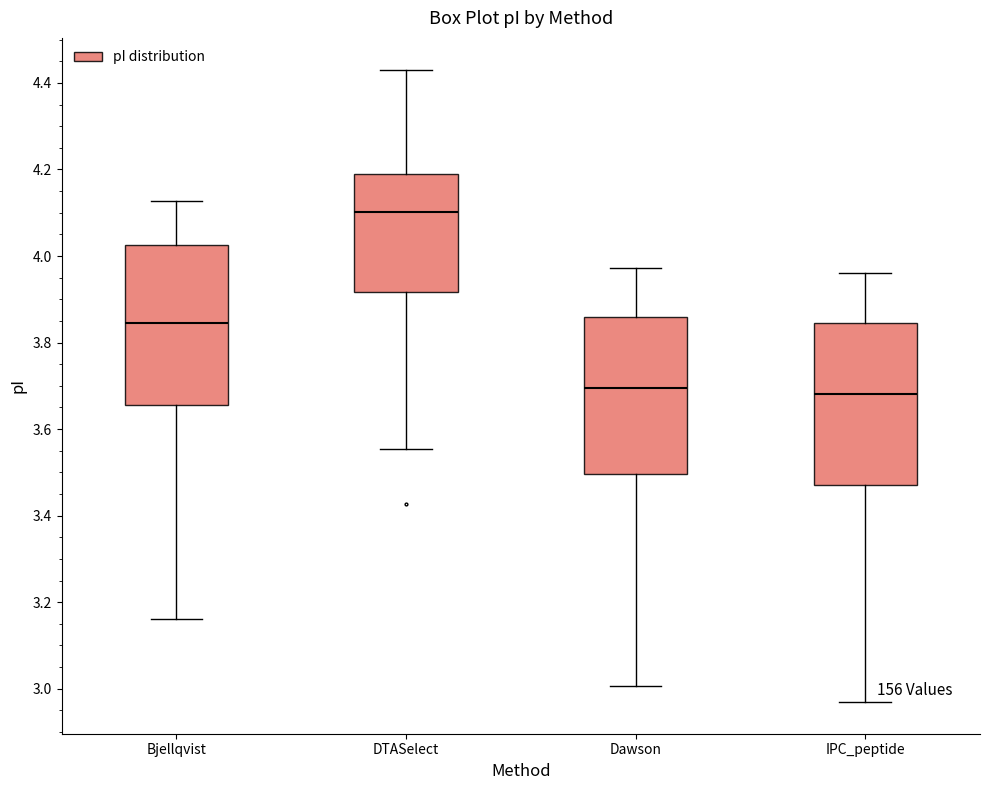

Reading left to right, transcribe this box plot: for each box, give where its median line is, the range the box spans, and where its two whiskers end, as read against the y-axis. The values are not printed on the chart, so give them approximately, as read against the axis.

Bjellqvist: median 3.84, box 3.66 to 4.02, whiskers 3.16 to 4.12
DTASelect: median 4.10, box 3.92 to 4.20, whiskers 3.56 to 4.44
Dawson: median 3.70, box 3.50 to 3.86, whiskers 3.00 to 3.98
IPC_peptide: median 3.68, box 3.48 to 3.84, whiskers 2.96 to 3.96